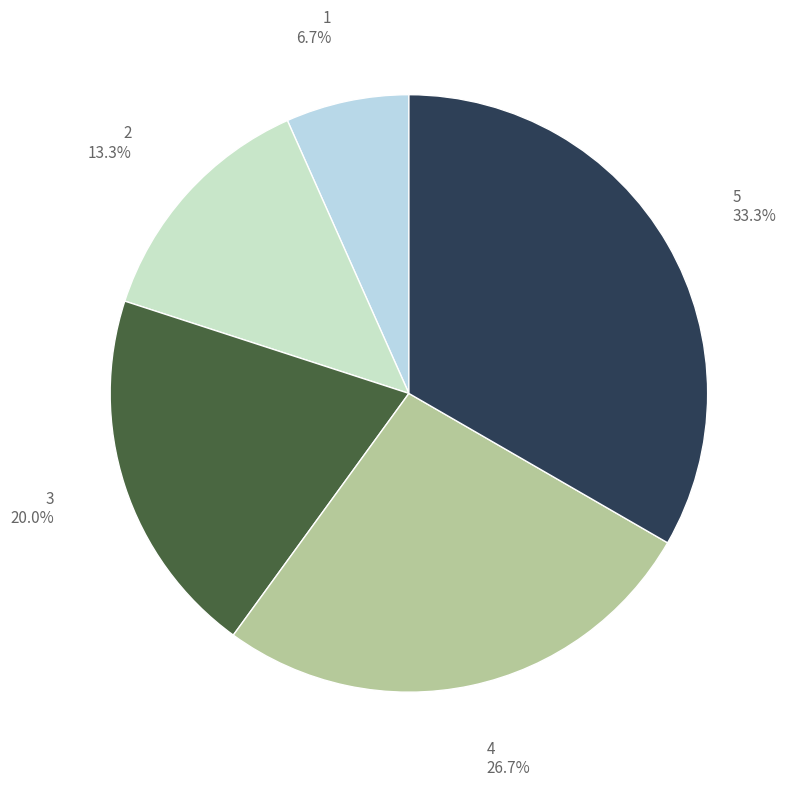

Which slice is the largest?

5